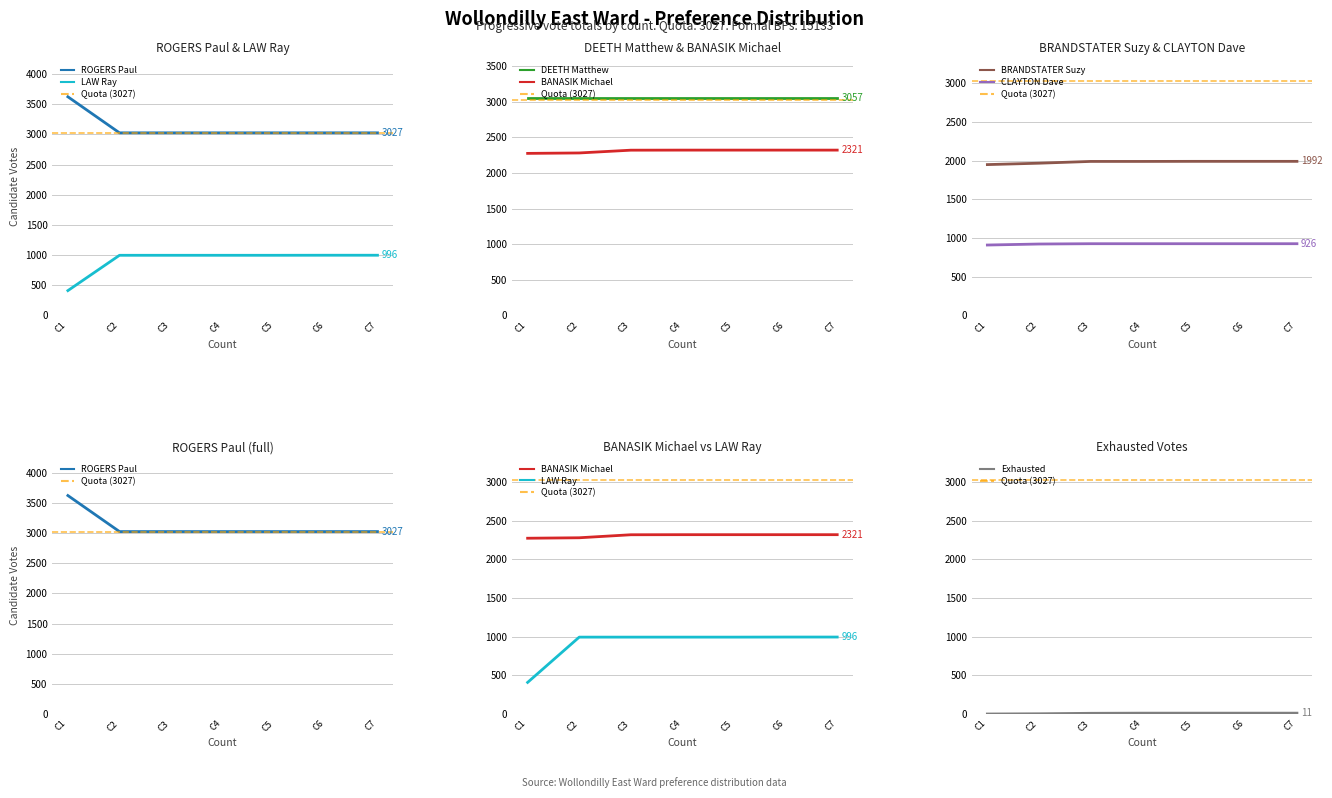

The value of BRANDSTATER Suzy at C5 is 1992. True or false?

True